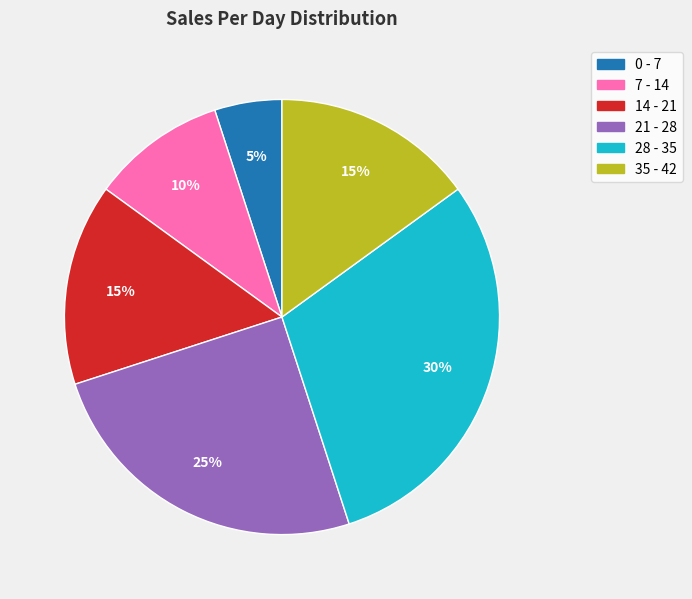

Approximately how many times larger is the value at 7 - 14 compared to 35 - 42?

0.7